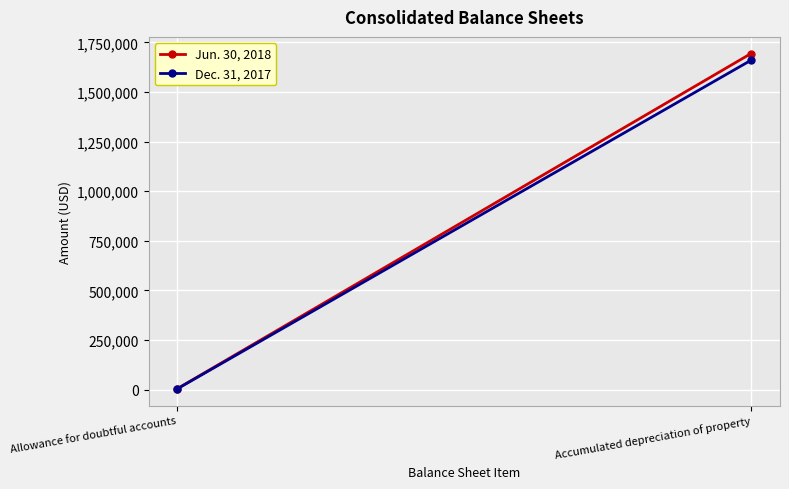

What is the difference between the maximum and minimum values in the Dec. 31, 2017 series?

1654840